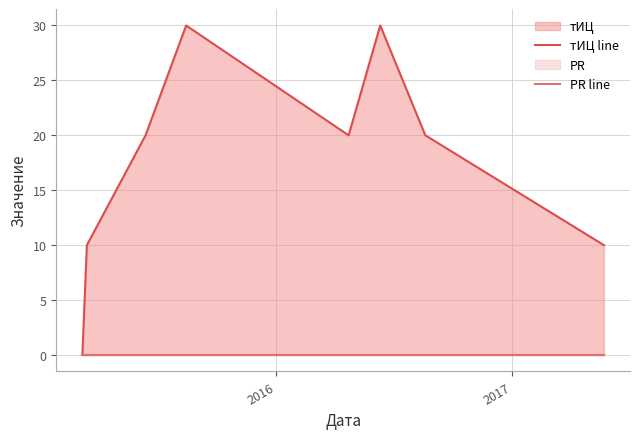

What are all the series names shown in the legend?

тИЦ line, PR line